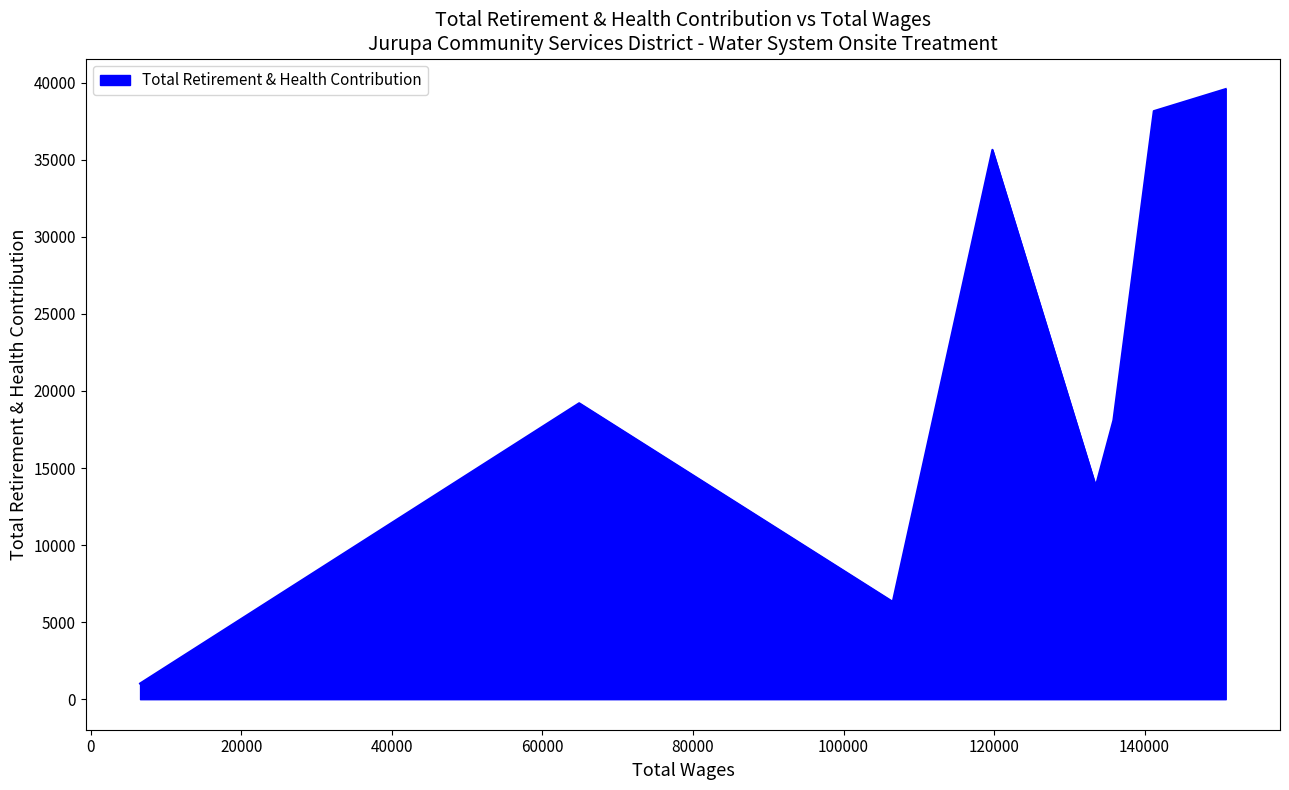

True or false: the data has more than 0 interior local peaks.

True